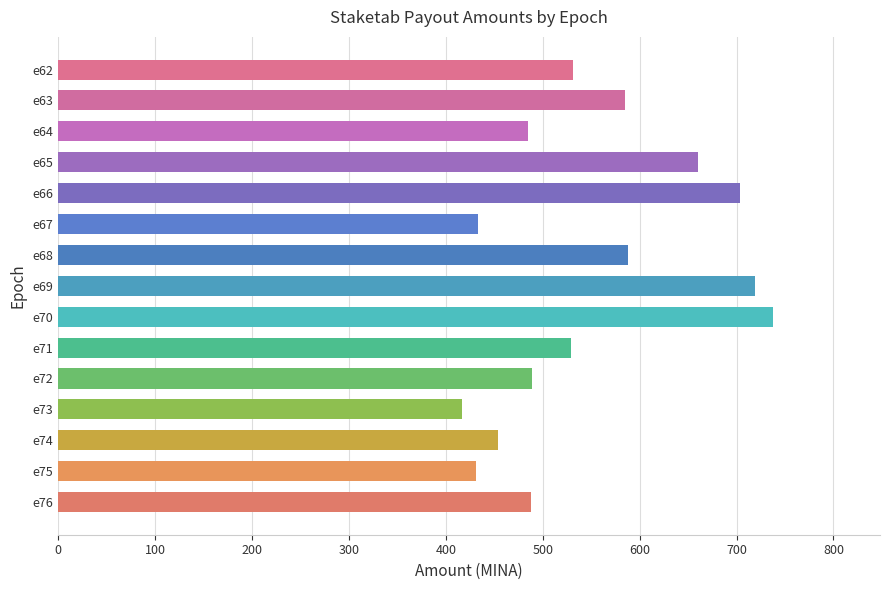

How many series are shown in this chart?

1